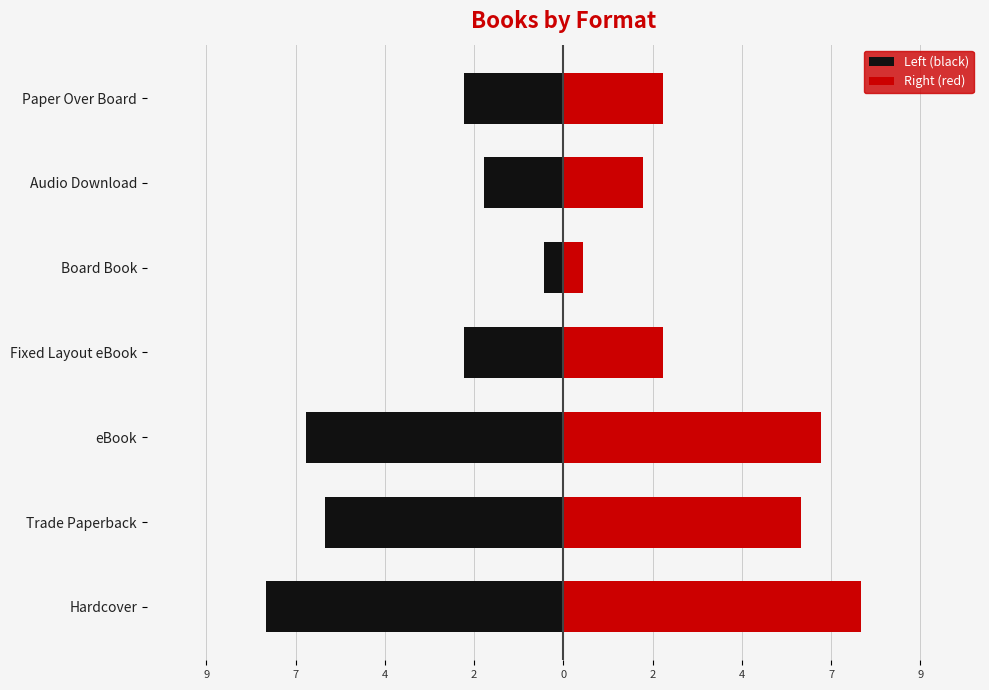

What is the sum of all Left (black) values?

27.5